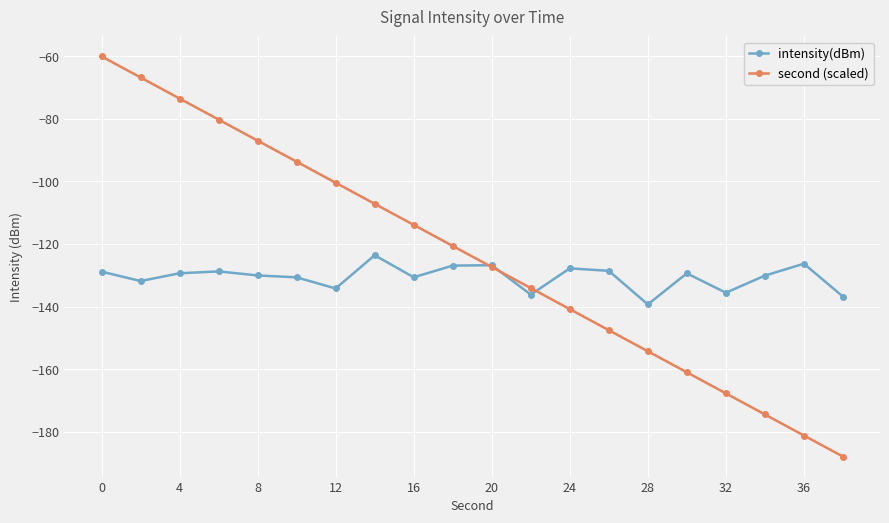

What is the greatest value displayed?

-60.0